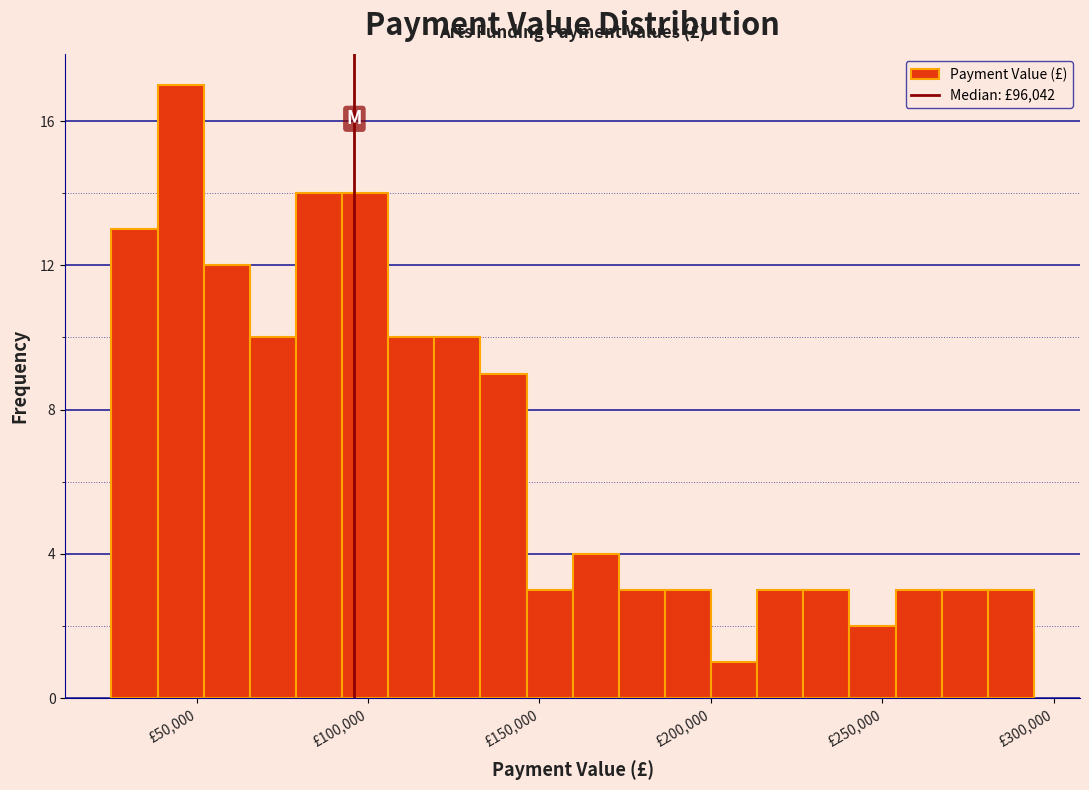

Read against the x-axis, roughly where is the centre of the tallest bar?

45000